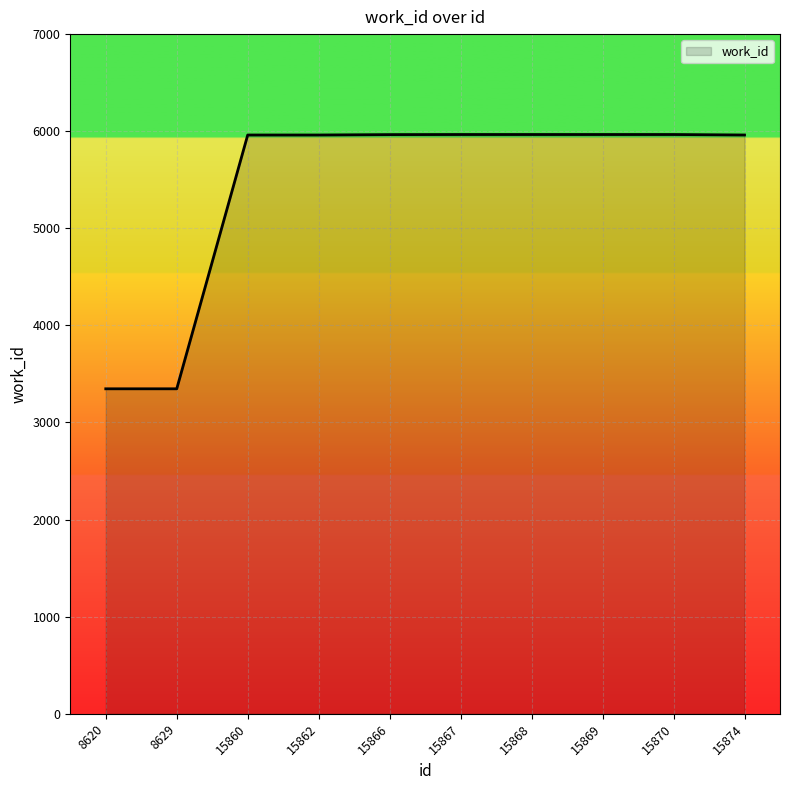

What is the difference between the maximum and minimum values?

2619